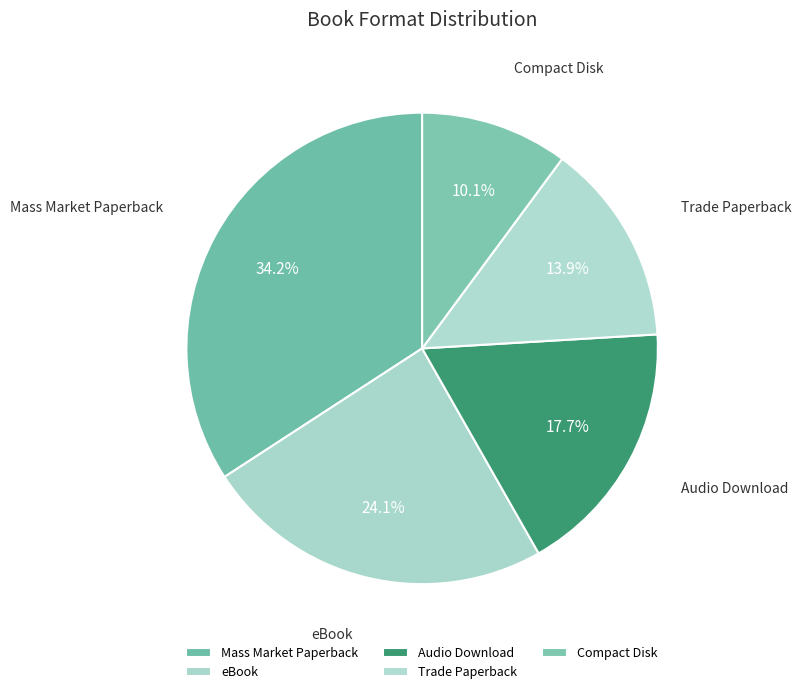

The eBook slice represents 18% of the pie. True or false?

False